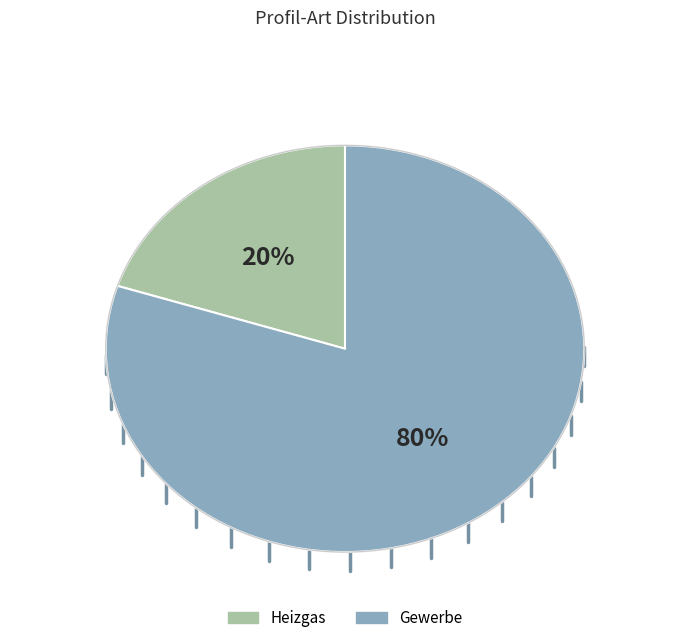

How many slices are in this pie chart?

2